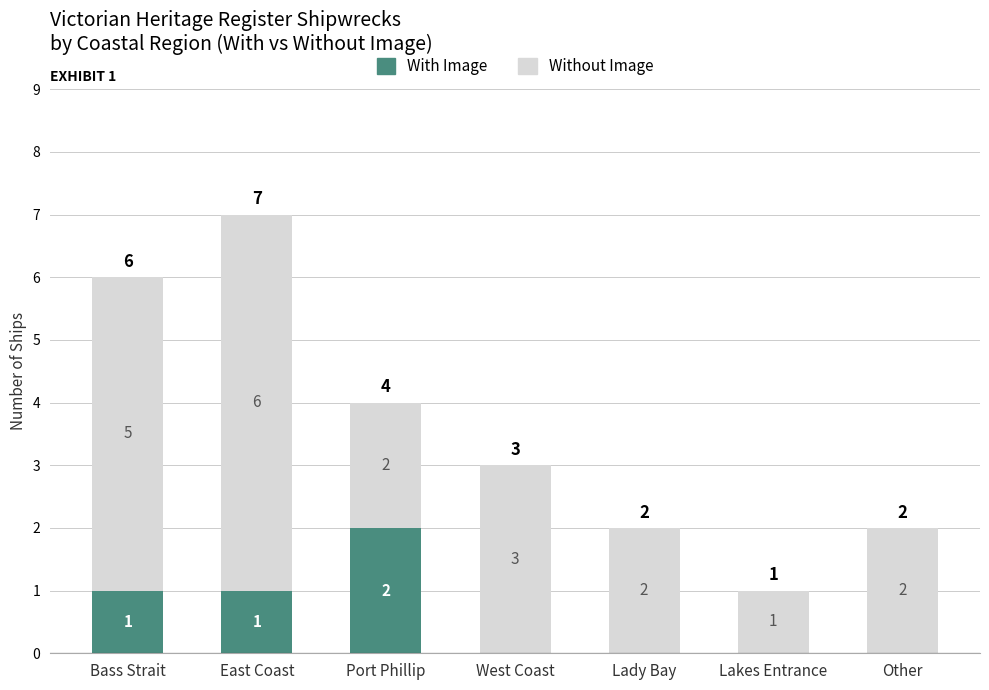

What is the sum of all With Image values?

4